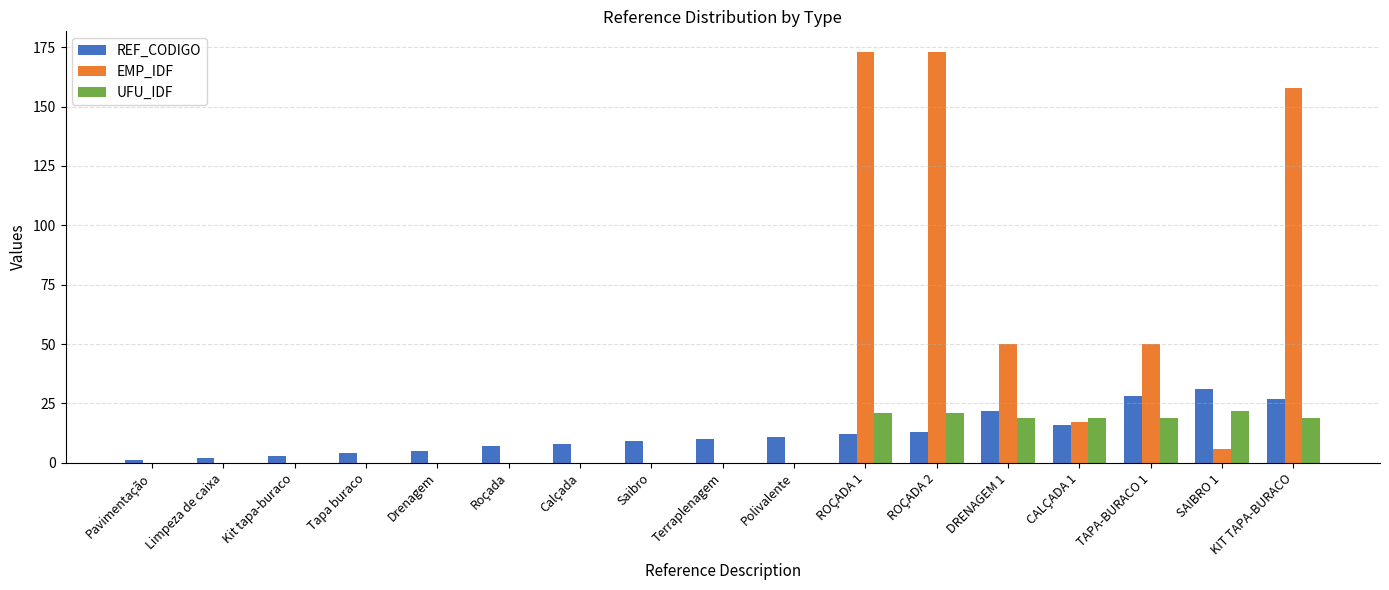

What is the maximum value for EMP_IDF?

173